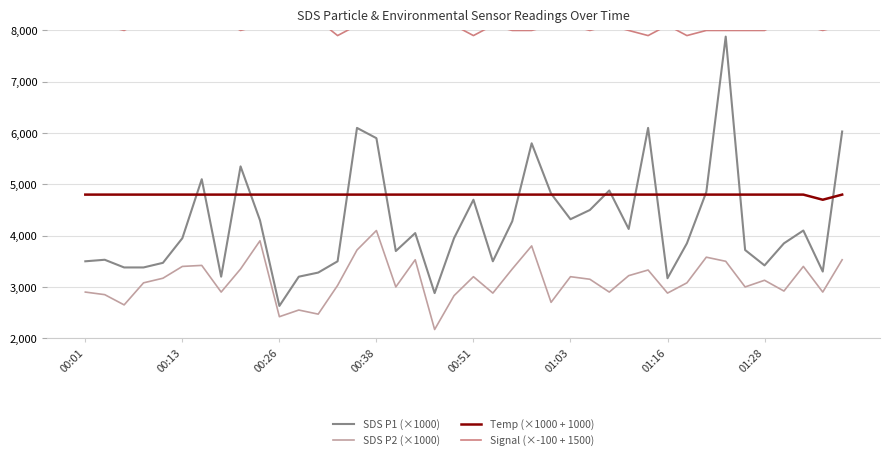

True or false: SDS P2 (×1000) and SDS P1 (×1000) cross at least once.

False